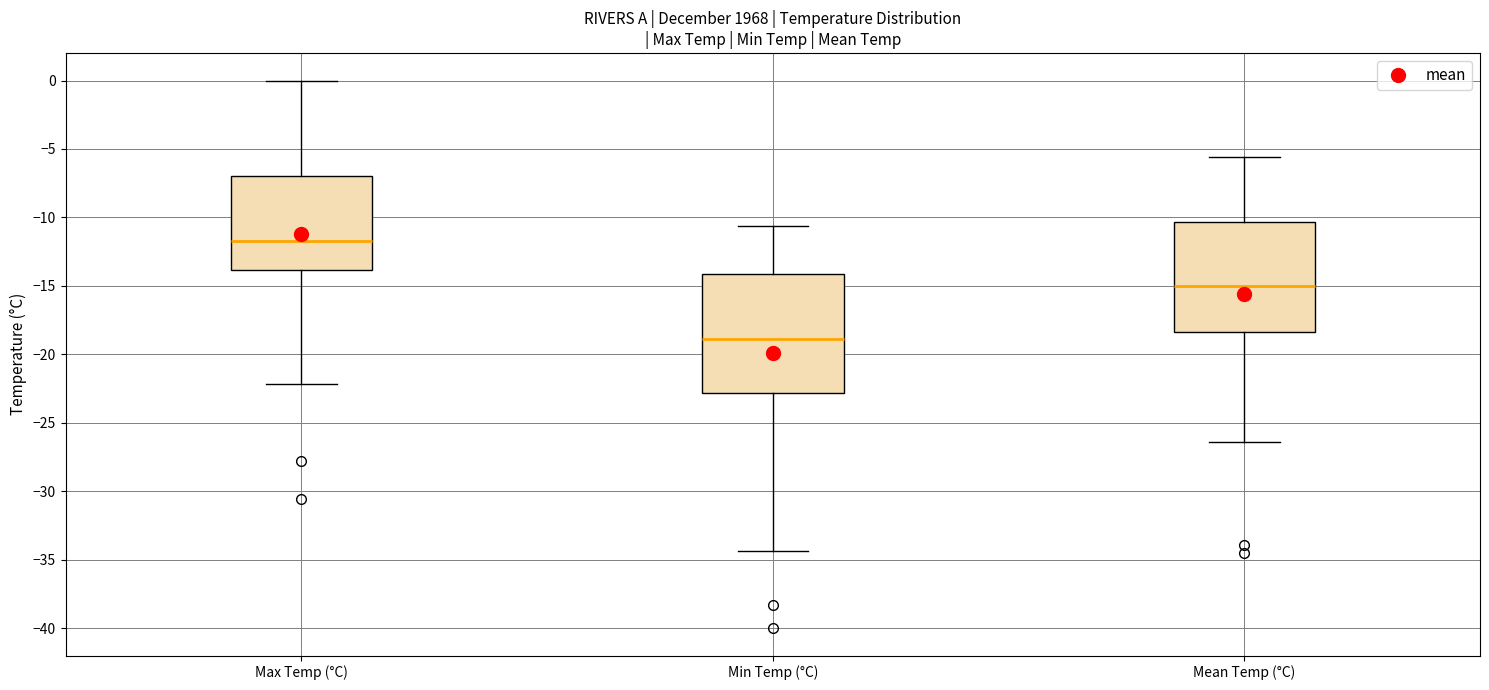

Where is the lower edge of the box for Max Temp (°C) on the y-axis? The values are not printed on the chart, so give them approximately, as read against the axis.

-14.0